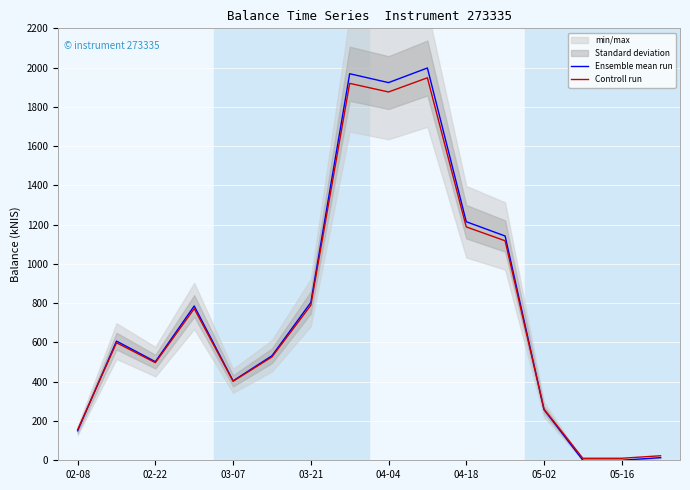

The Controll run series shows 58.3 at 05-02. True or false?

False